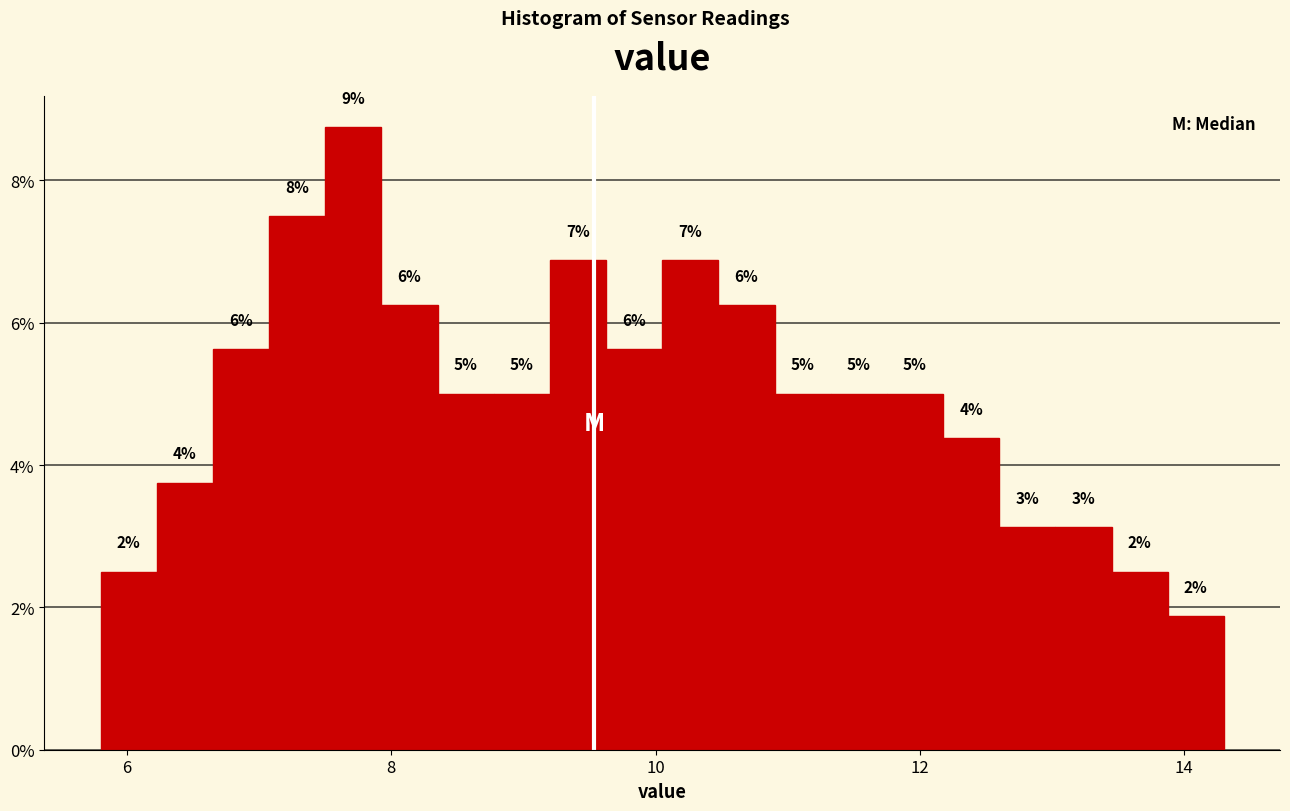

Read against the x-axis, roughly where is the centre of the tallest bar?

7.8